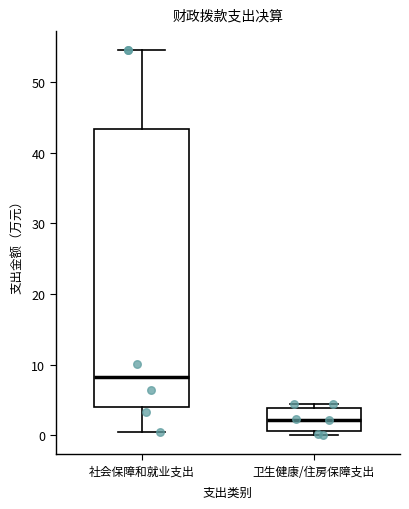

Reading left to right, read every box against the y-axis: the position of its median line, the range the box covers, and the ends of its whiskers. The values are not printed on the chart, so give them approximately, as read against the axis.

社会保障和就业支出: median 8, box 4 to 43, whiskers 0 to 54
卫生健康/住房保障支出: median 2, box 1 to 4, whiskers 0 to 4 (just above the box's upper edge)